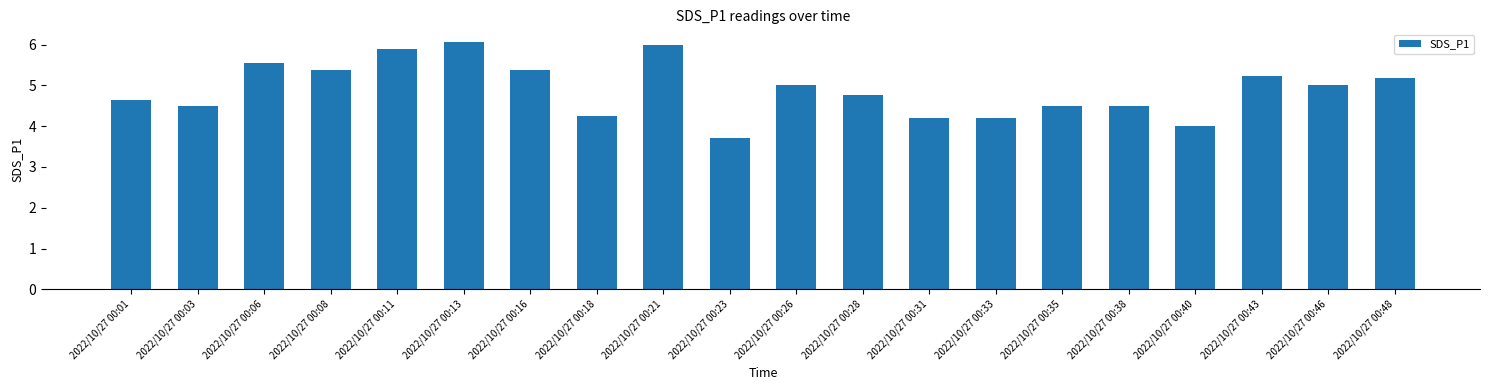

What is the change in value from 2022/10/27 00:08 to 2022/10/27 00:46?

-0.4